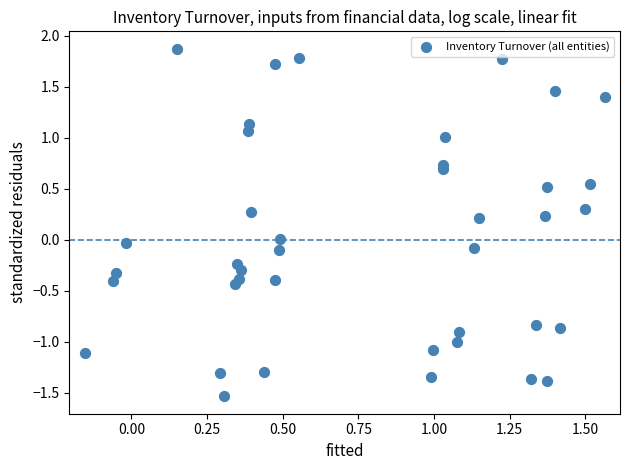

What is the range of Y values (max minus min)?

3.4